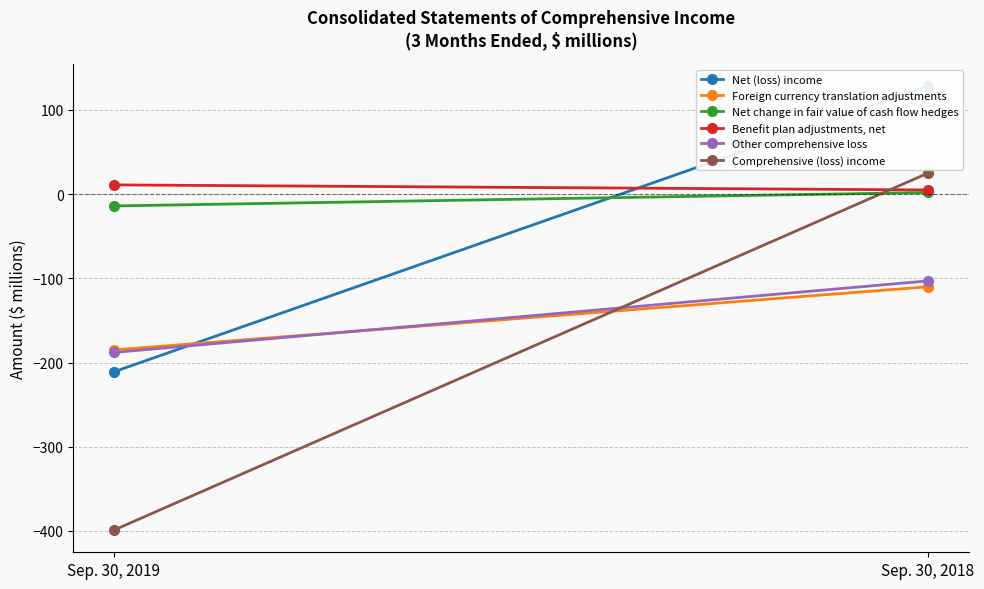

At how many categories does at least one series exceed 104?

1